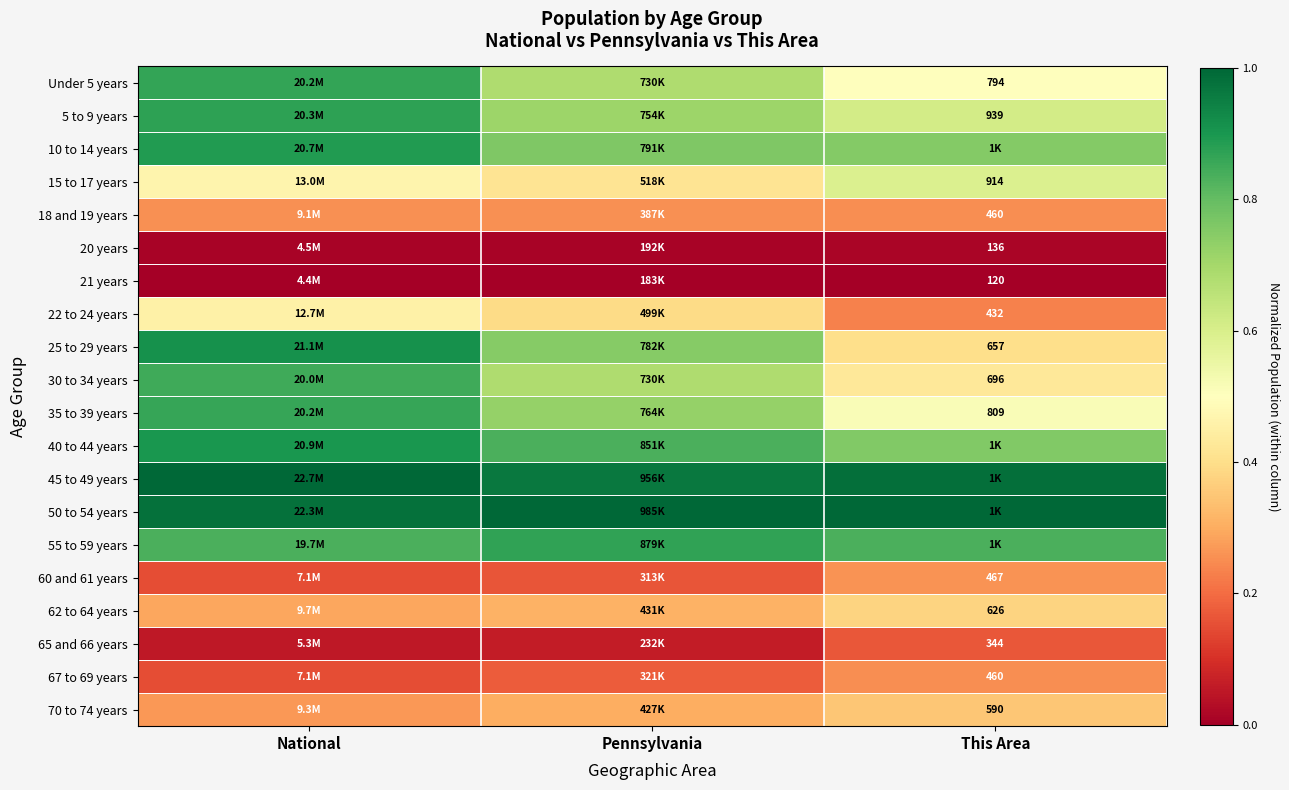

At which category does the chart reach its peak across all series?

National